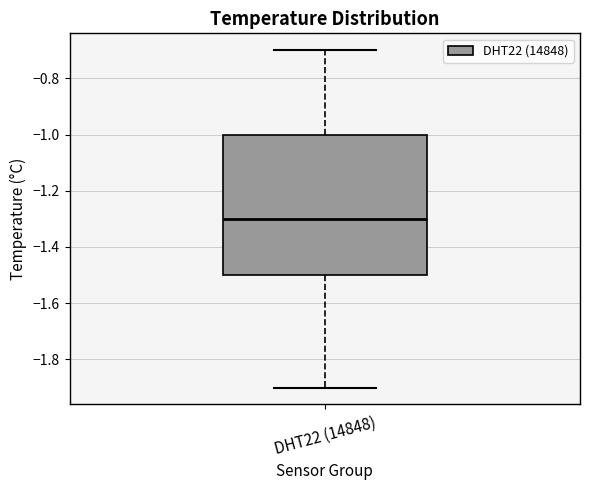

Transcribe this box plot: give where the median line is, the range the box spans, and where the two whiskers end, as read against the y-axis. The values are not printed on the chart, so give them approximately, as read against the axis.

median -1.3, box -1.5 to -1.0, whiskers -1.9 to -0.7